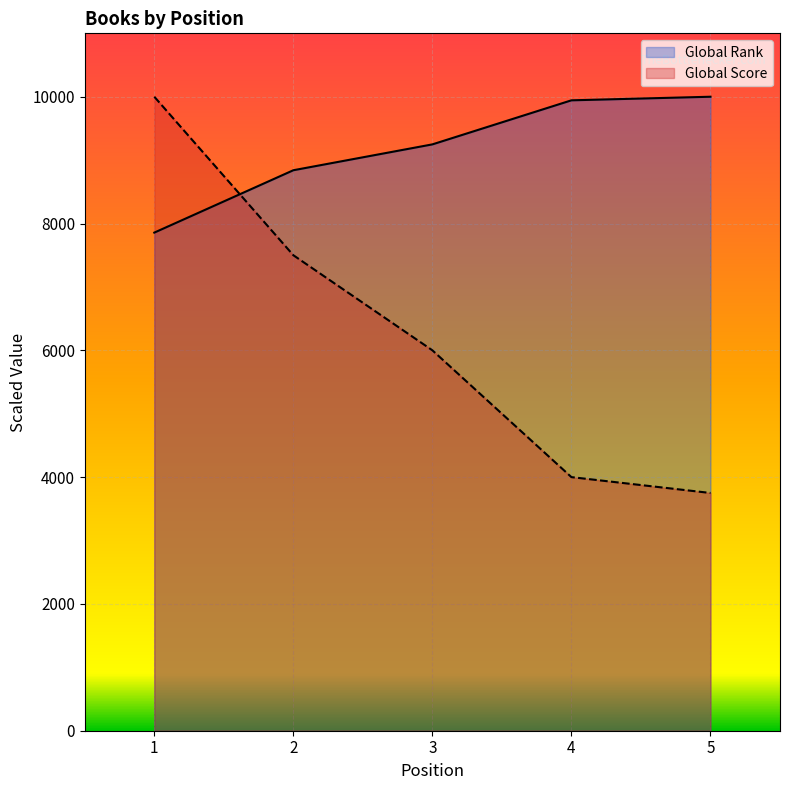

Which series ends up on top after the final intersection of Global Score and Global Rank?

Global Rank